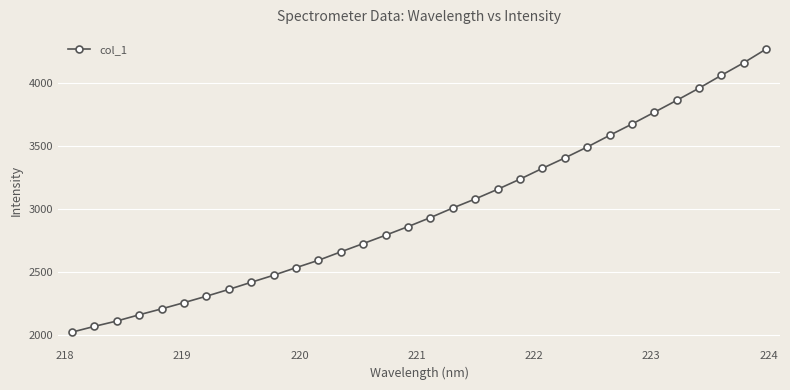

What is the smallest value displayed?

2022.9